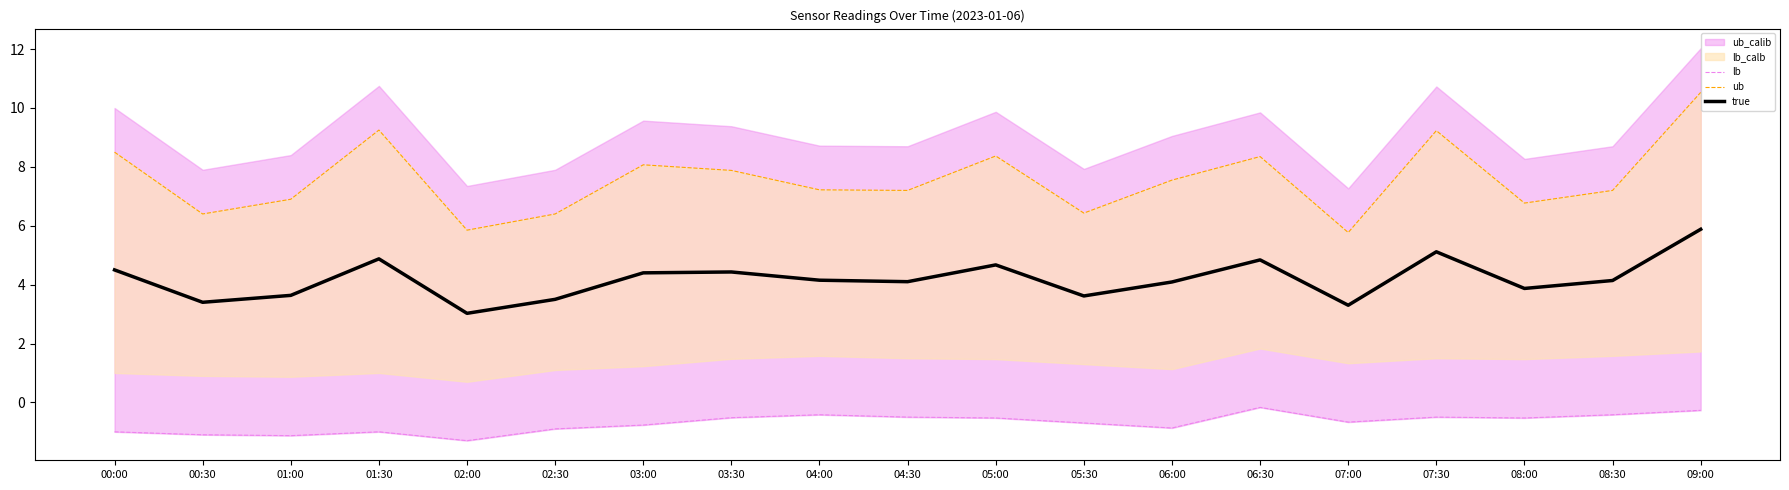

At which category does ub reach its first local peak?

01:30